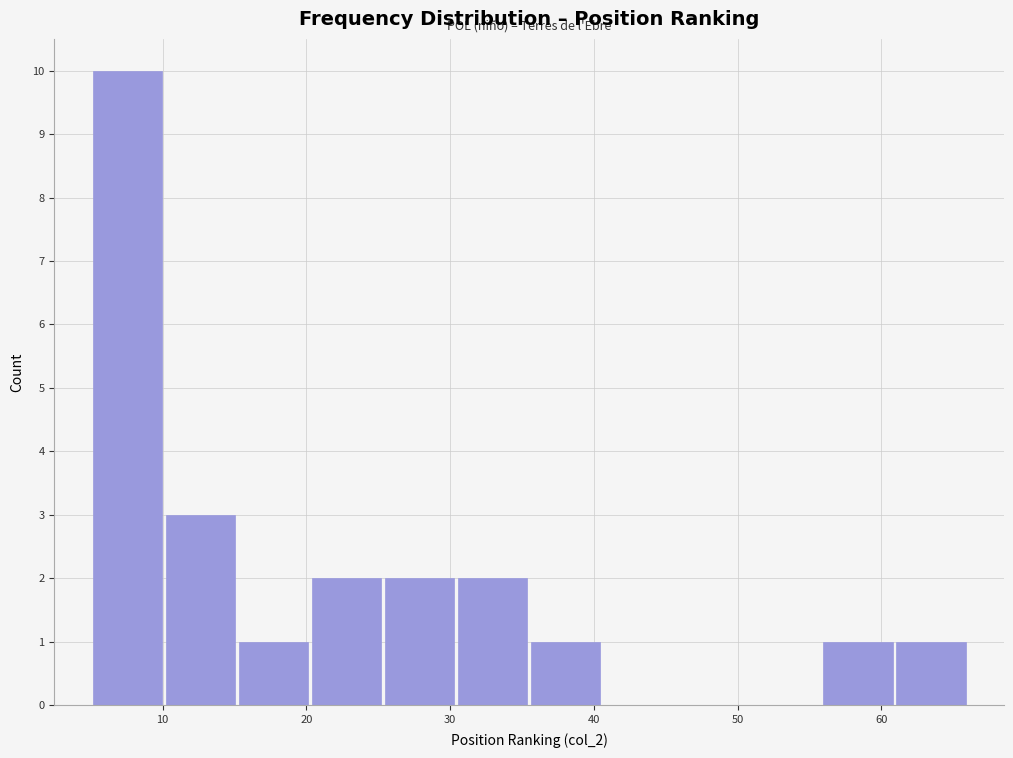

Which range on the x-axis has the tallest bar?

5 to 10